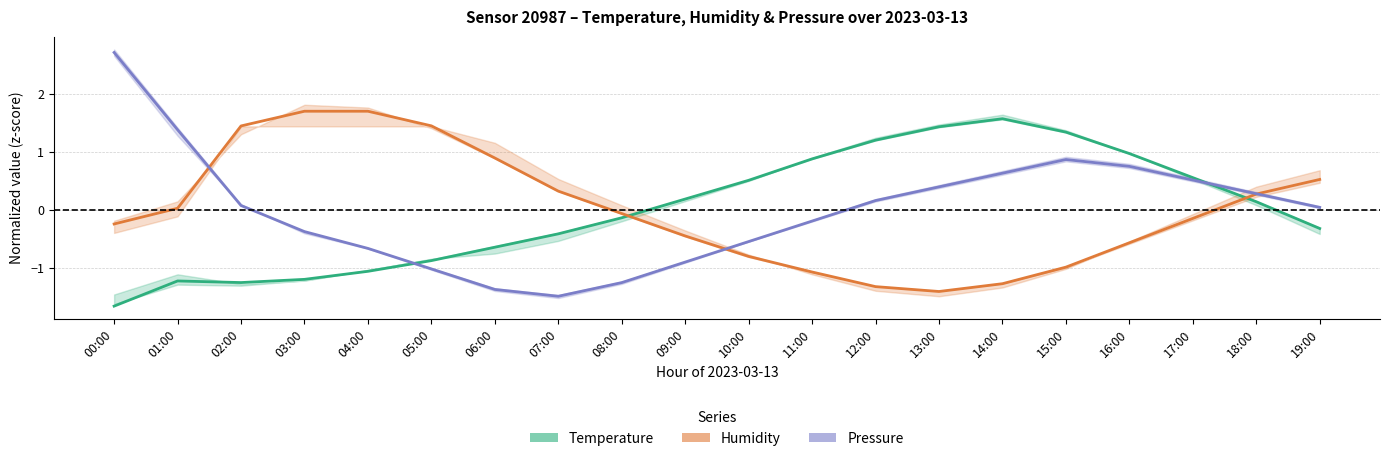

Where is Humidity nearest to the value 0?

01:00